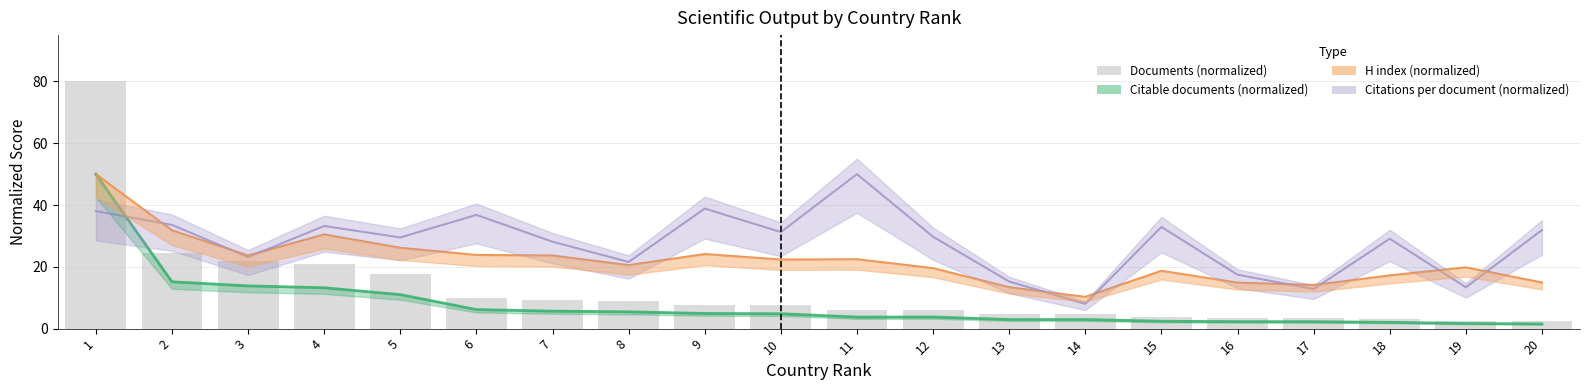

How many data points does each series have?

20